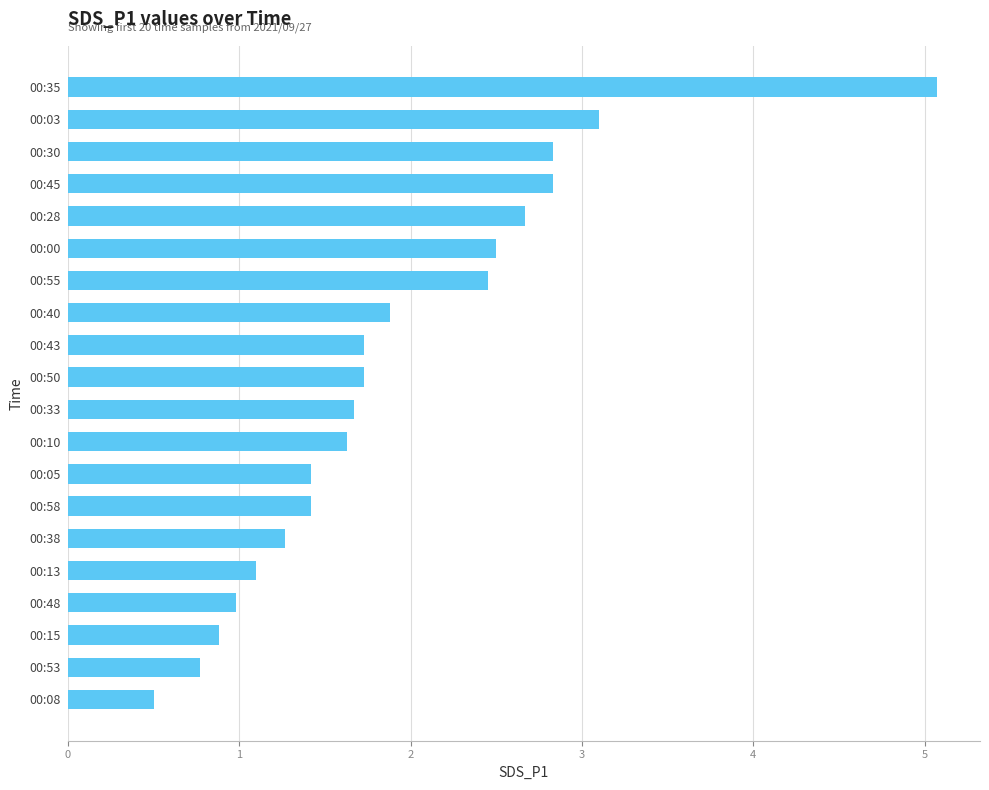

True or false: the data shows 4.5 at 00:30.

False